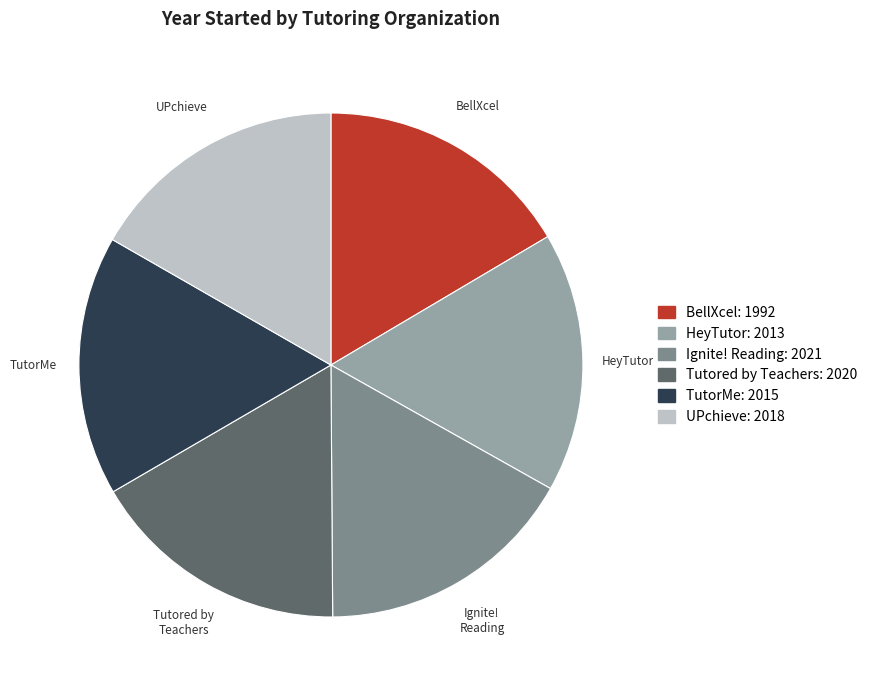

Does any single category account for the majority?

No